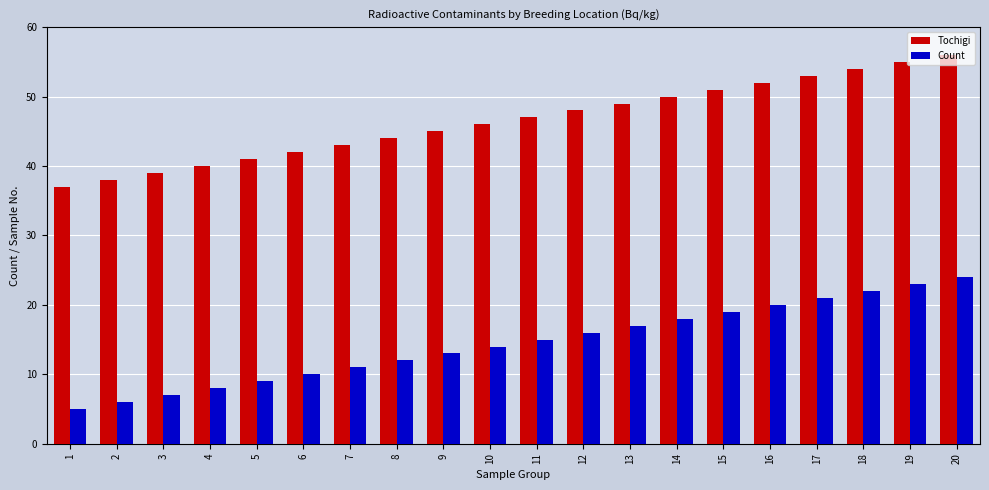

The Tochigi series shows 56 at 1. True or false?

False